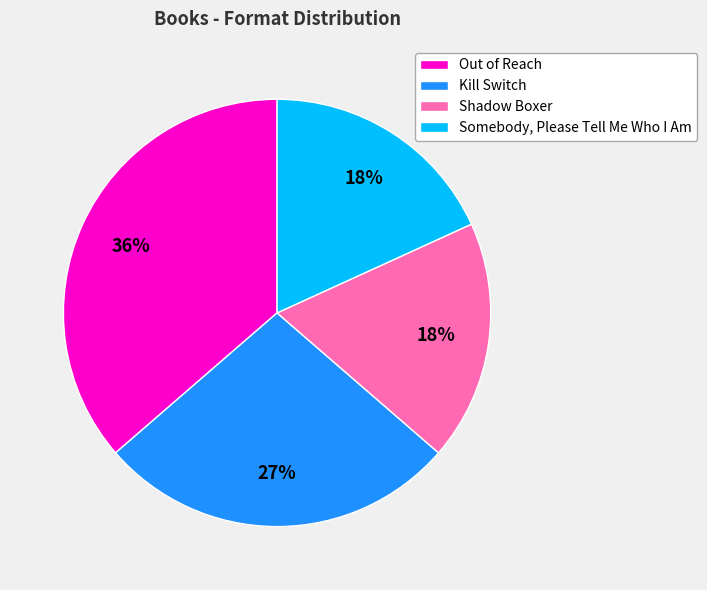

Does Out of Reach account for over 50% of the chart?

No